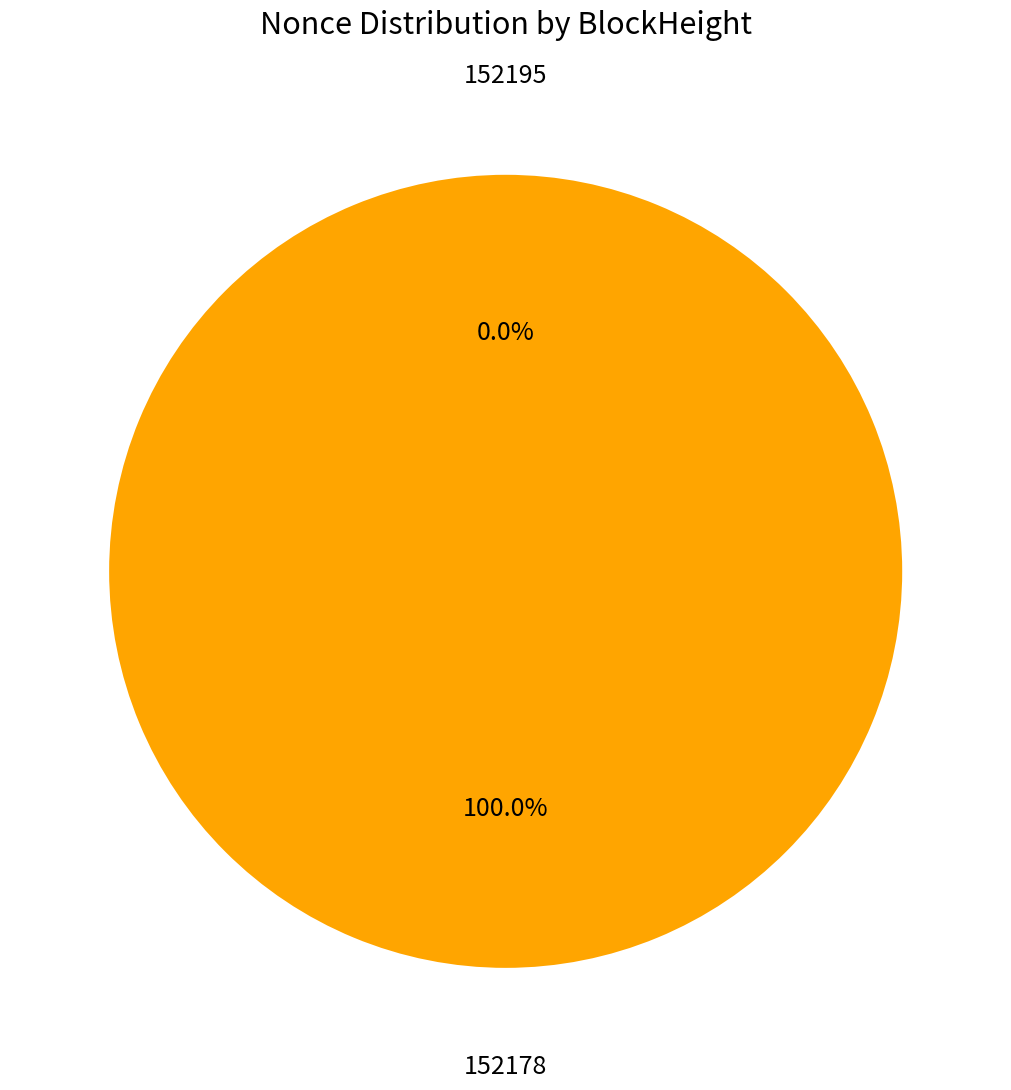

Does 152178 account for over 50% of the chart?

Yes